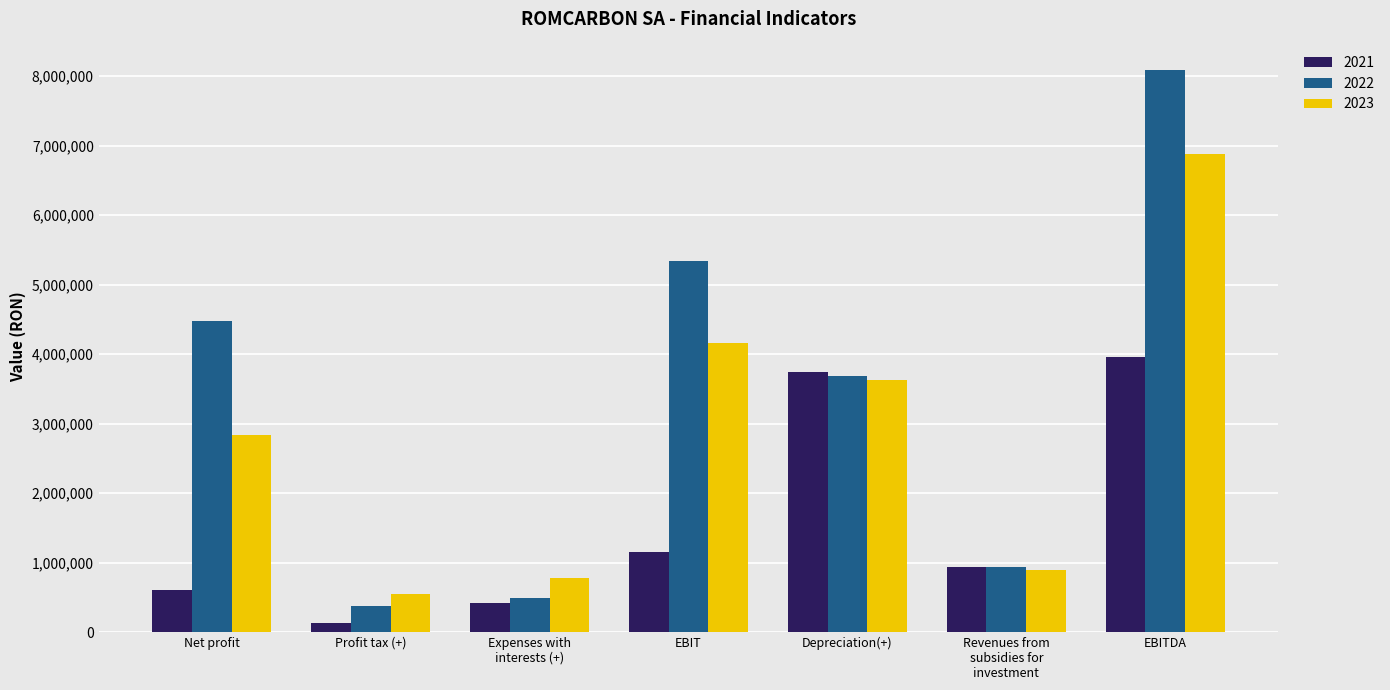

How many groups of bars are there?

7